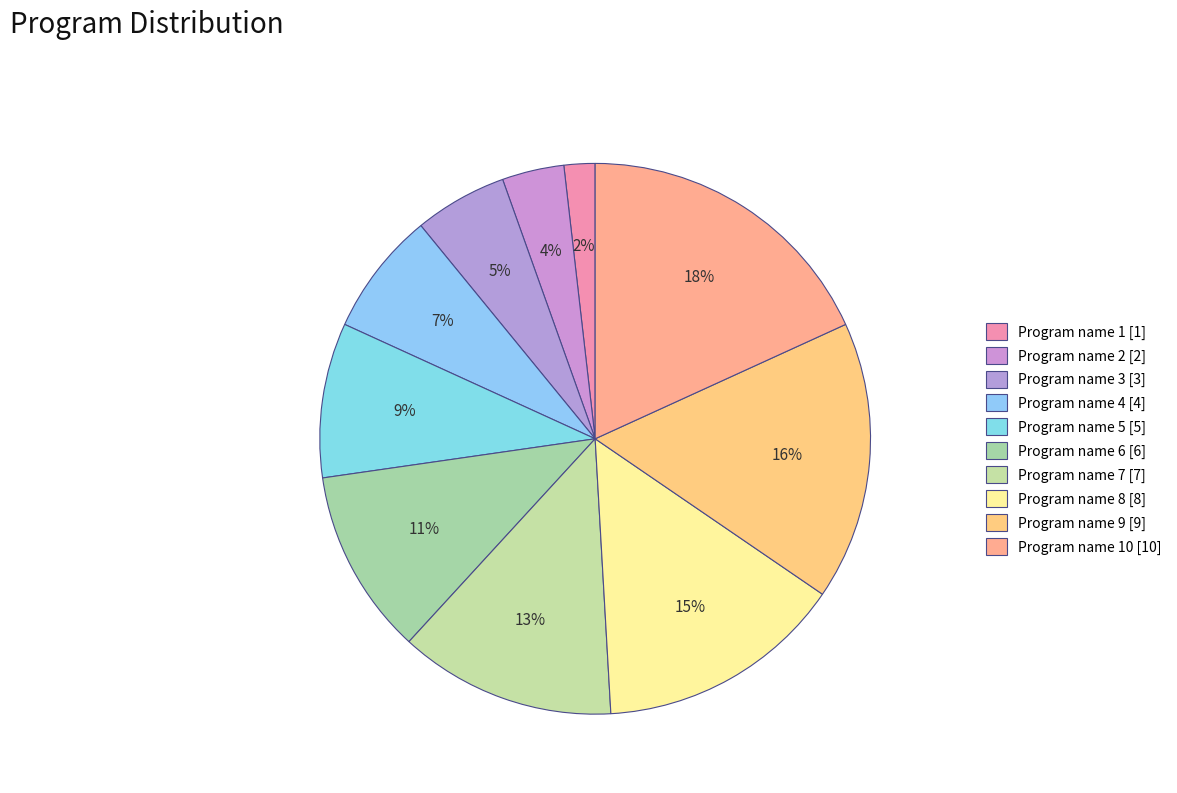

Count the number of slices in the pie.

10